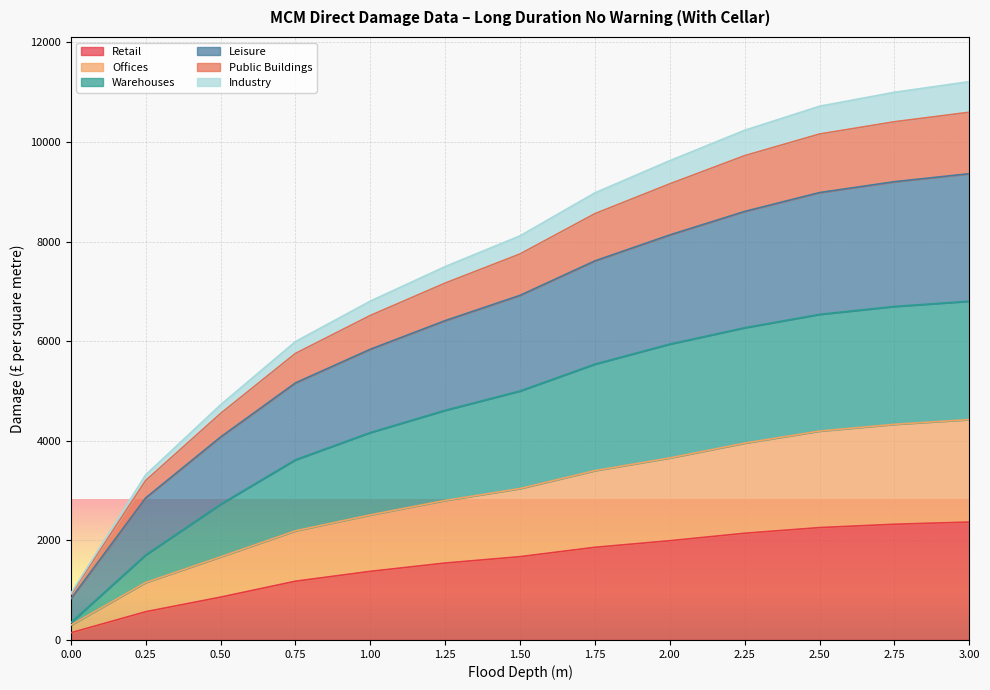

At which category does the chart reach its peak across all series?

3